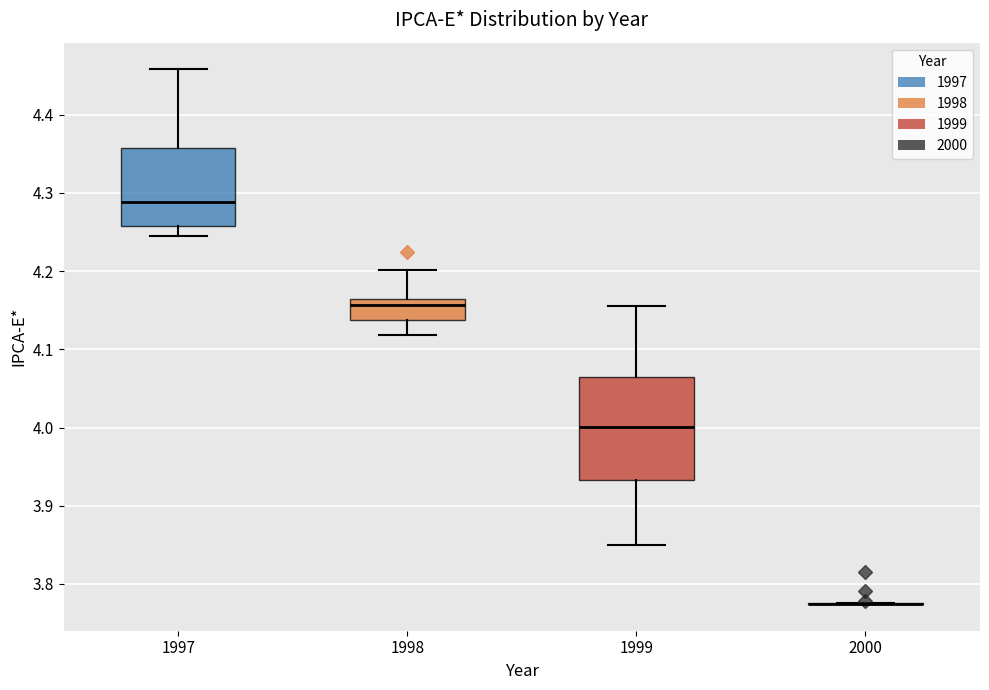

Reading left to right, transcribe this box plot: for each box, give where its median line is, the range the box spans, and where its two whiskers end, as read against the y-axis. The values are not printed on the chart, so give them approximately, as read against the axis.

1997: median 4.29, box 4.26 to 4.36, whiskers 4.25 to 4.46
1998: median 4.16 (just below the box's upper edge), box 4.14 to 4.16, whiskers 4.12 to 4.20
1999: median 4.00, box 3.93 to 4.06, whiskers 3.85 to 4.16
2000: box collapsed to a line at 3.77, whiskers 3.77 to 3.78